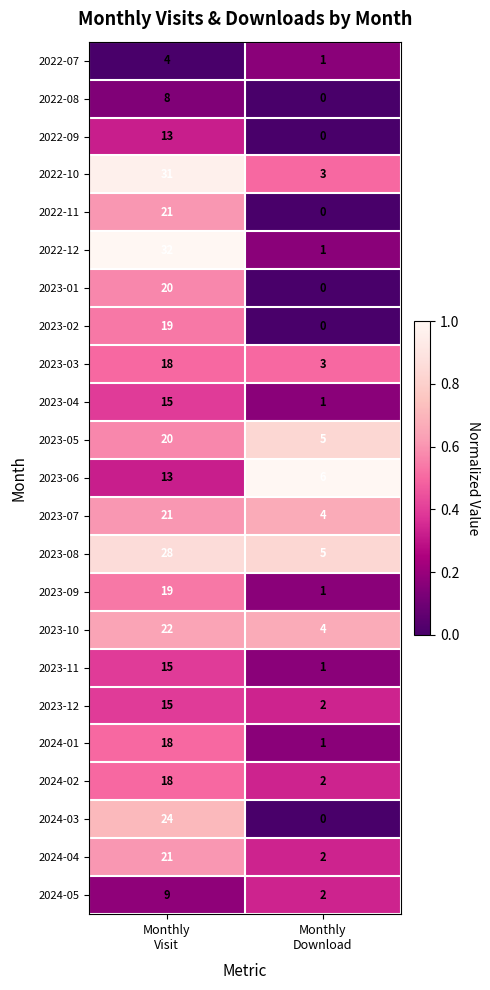

What is the sum of all 2024-05 values?

11